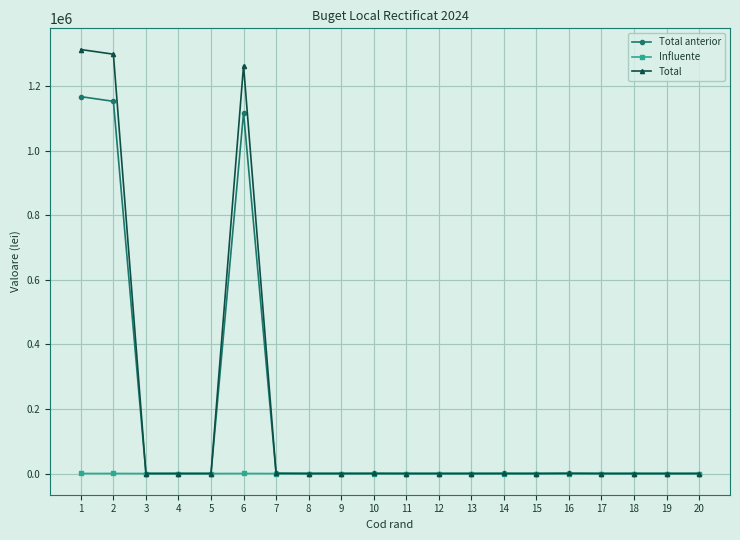

Rank the series by their maximum value, from lowest to highest.

Influente, Total anterior, Total